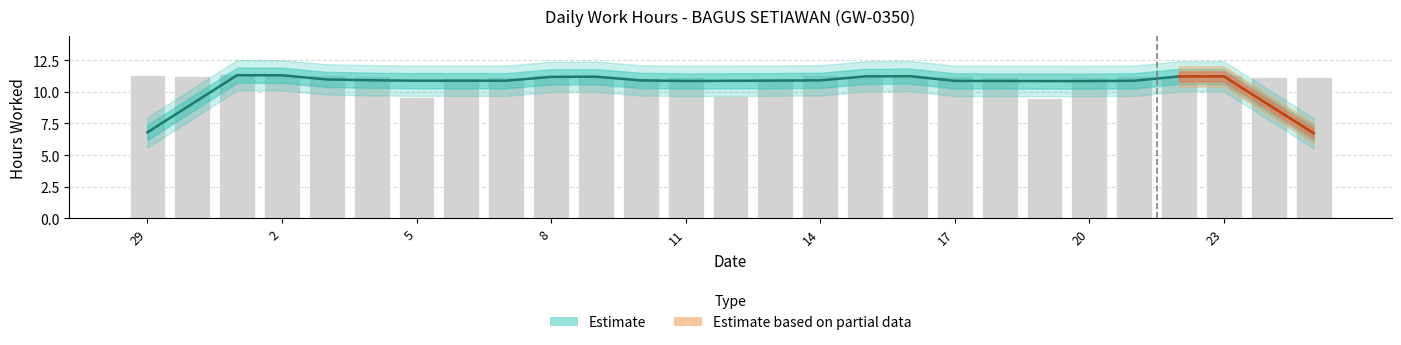

The value at 15 is 4.9. True or false?

False